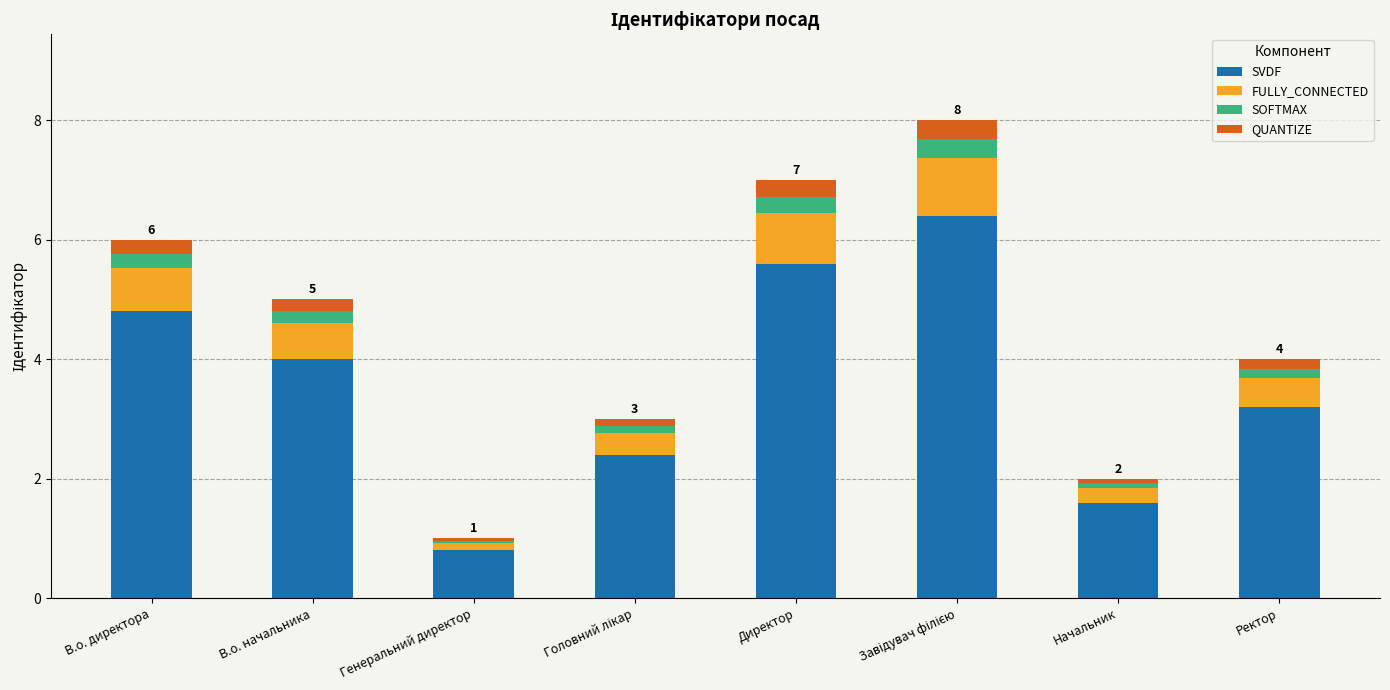

What is the maximum value for SVDF?

6.4